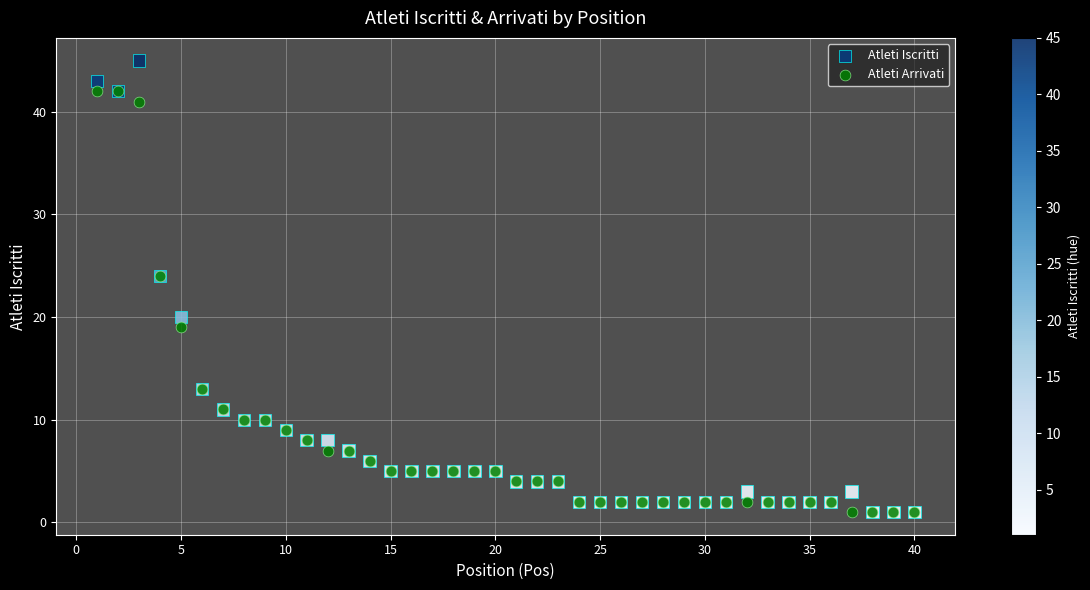

What are all the series names shown in the legend?

Atleti Iscritti, Atleti Arrivati